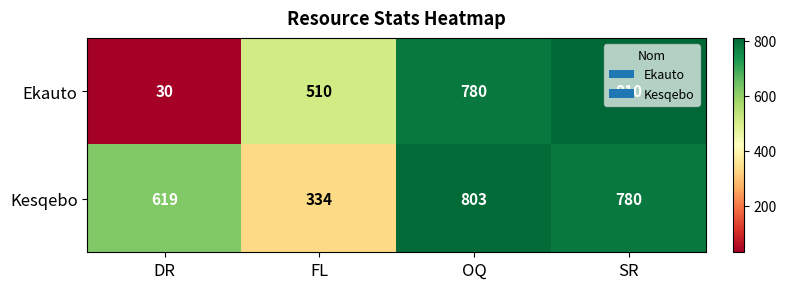

What is the difference between the maximum and second lowest values in the Ekauto series?

300